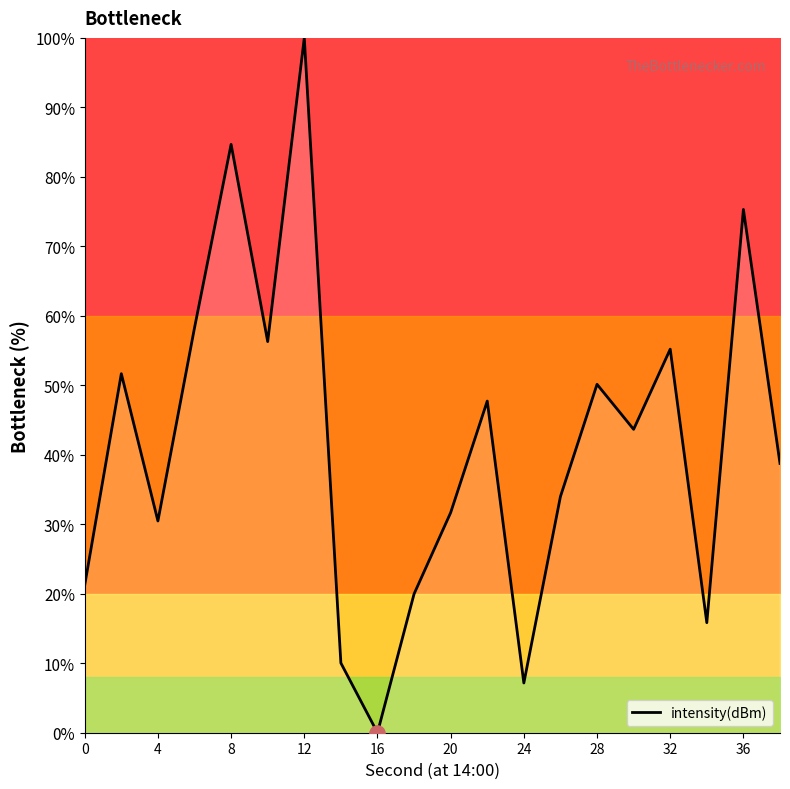

What is the difference between the maximum and minimum values?

100.0